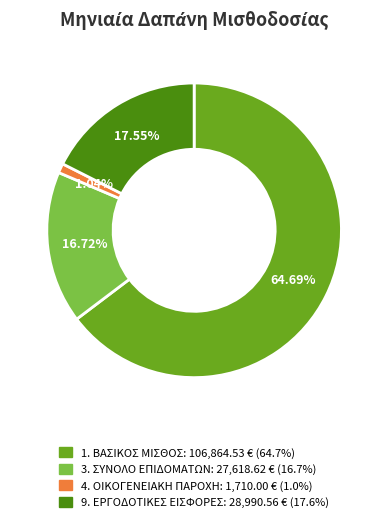

Is there a majority slice in this chart?

Yes